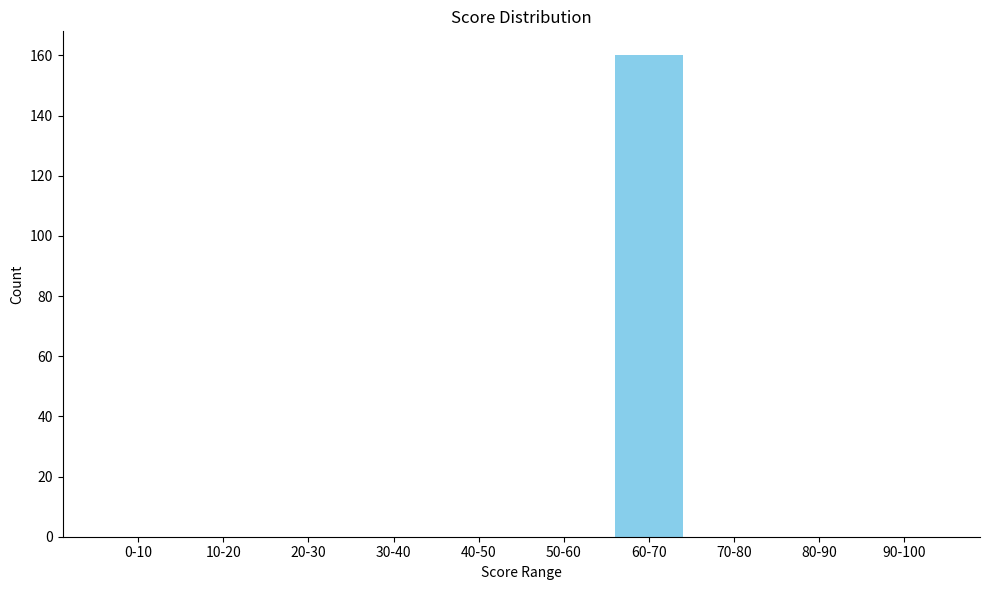

Reading left to right, list all the values displayed in this chart.

0-10=0	10-20=0	20-30=0	30-40=0	40-50=0	50-60=0	60-70=160	70-80=0	80-90=0	90-100=0